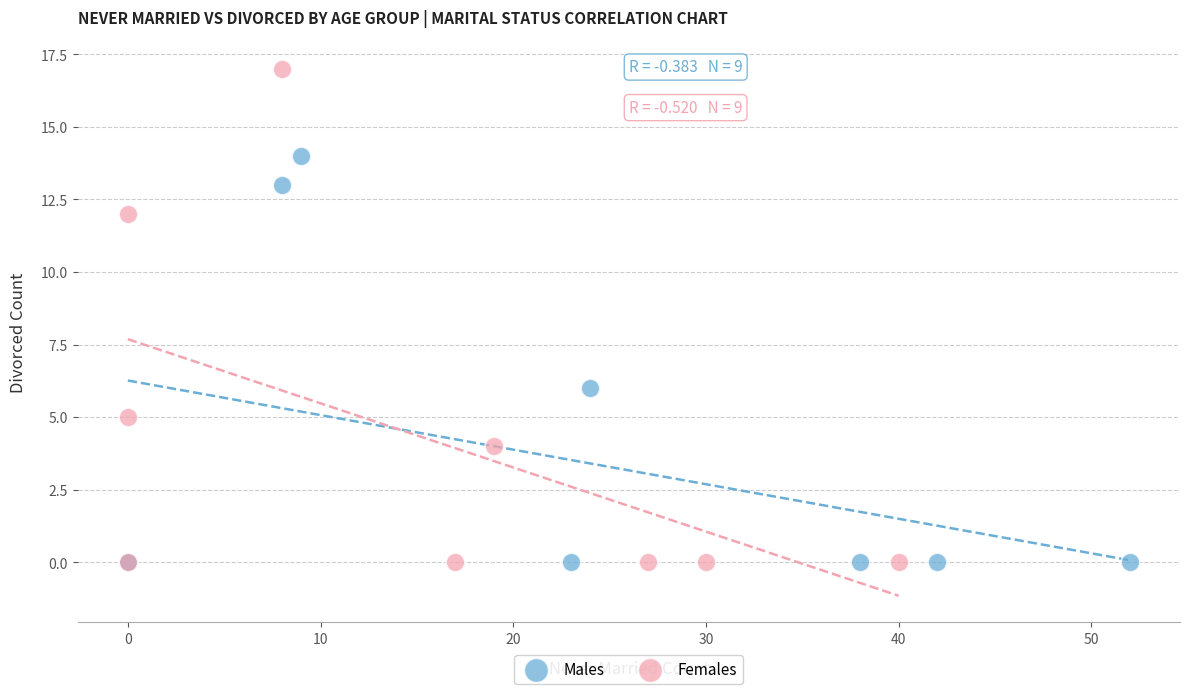

Which series contains the highest Y value?

Females